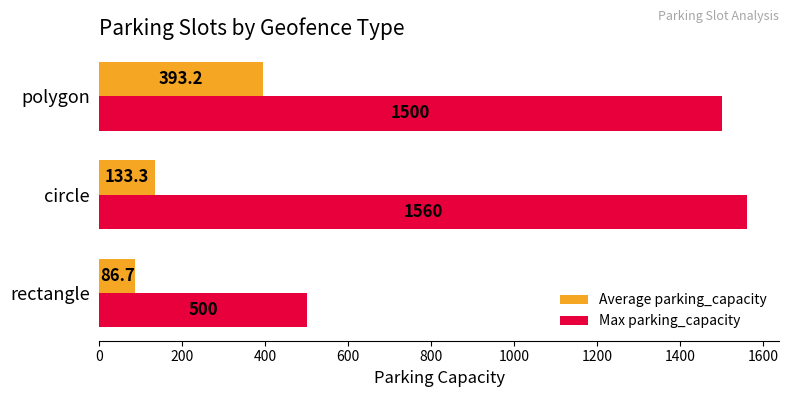

True or false: Max parking_capacity has a value of 1560.0 at circle.

True